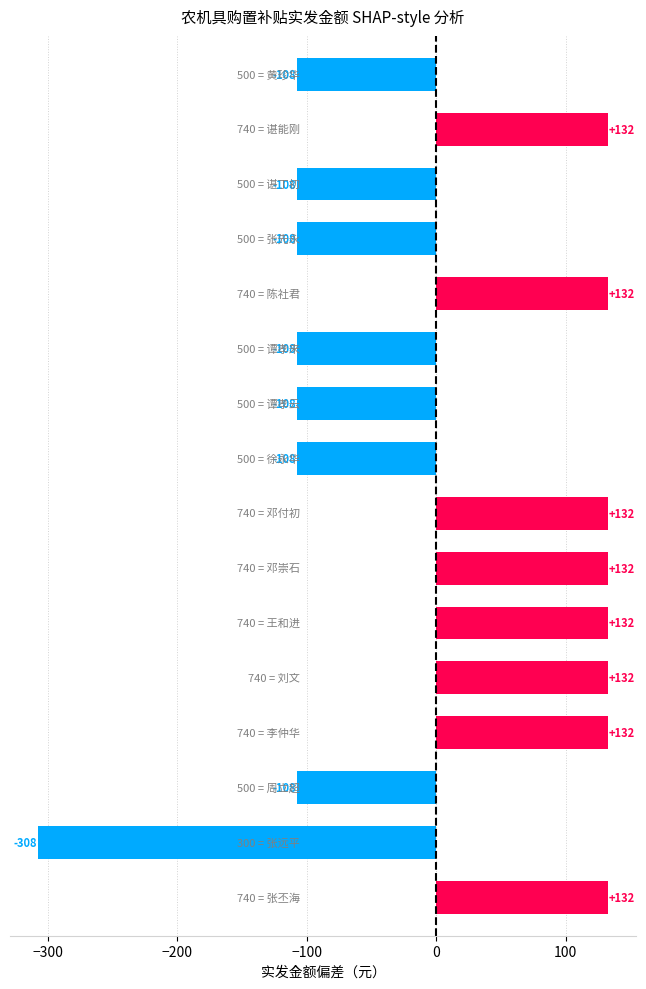

What is the value of the 4th bar from the top?

-107.5